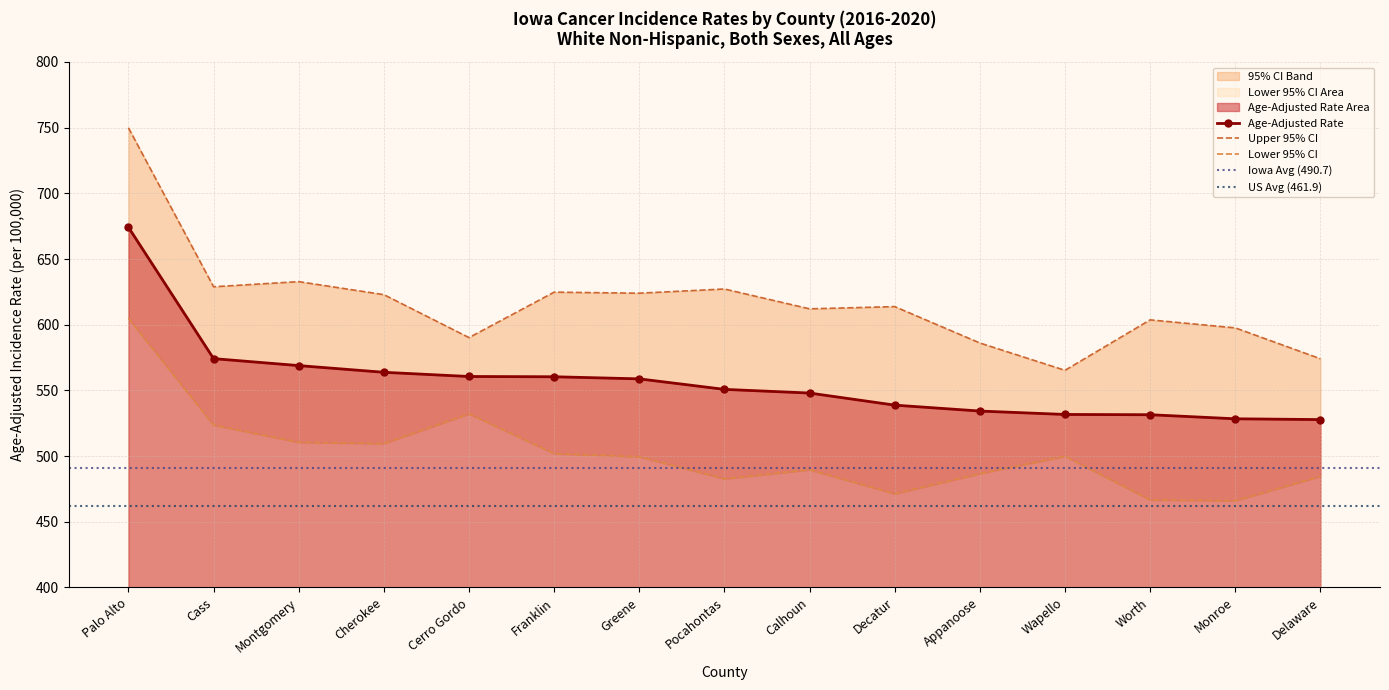

What is the difference between the second highest and second lowest values in the Upper 95% CI series?

58.7